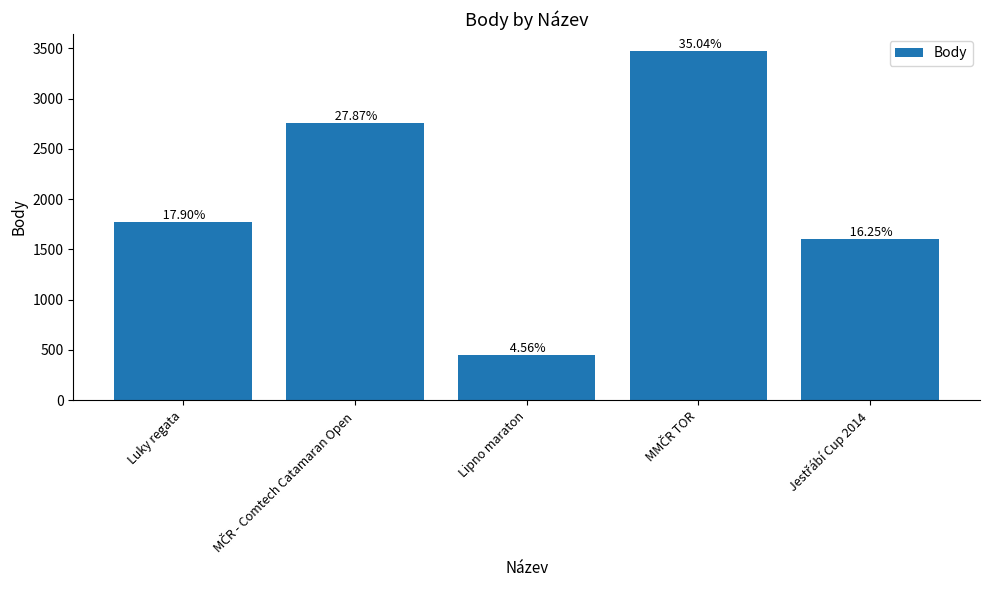

What is the ratio of the value at Luky regata to the value at Lipno maraton?

3.9